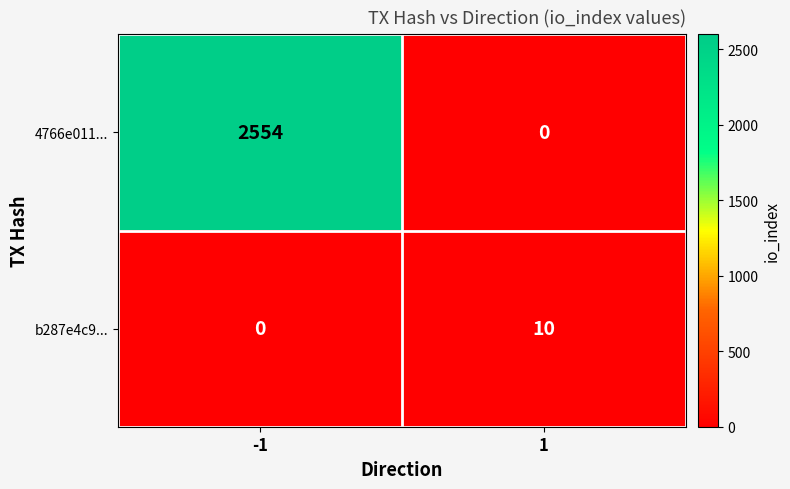

List the series in order of their peak value, lowest first.

b287e4c9..., 4766e011...